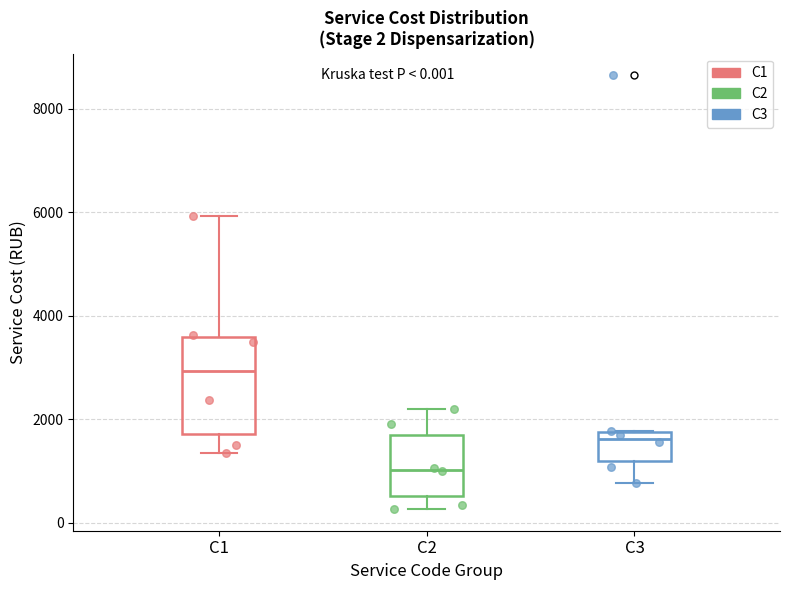

Which box is the tallest, from its lower edge to its upper edge?

C1